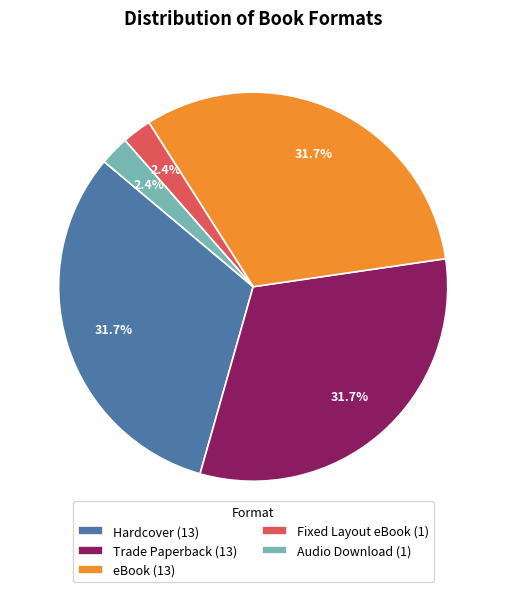

Is it true that Trade Paperback is 32% of the pie?

True